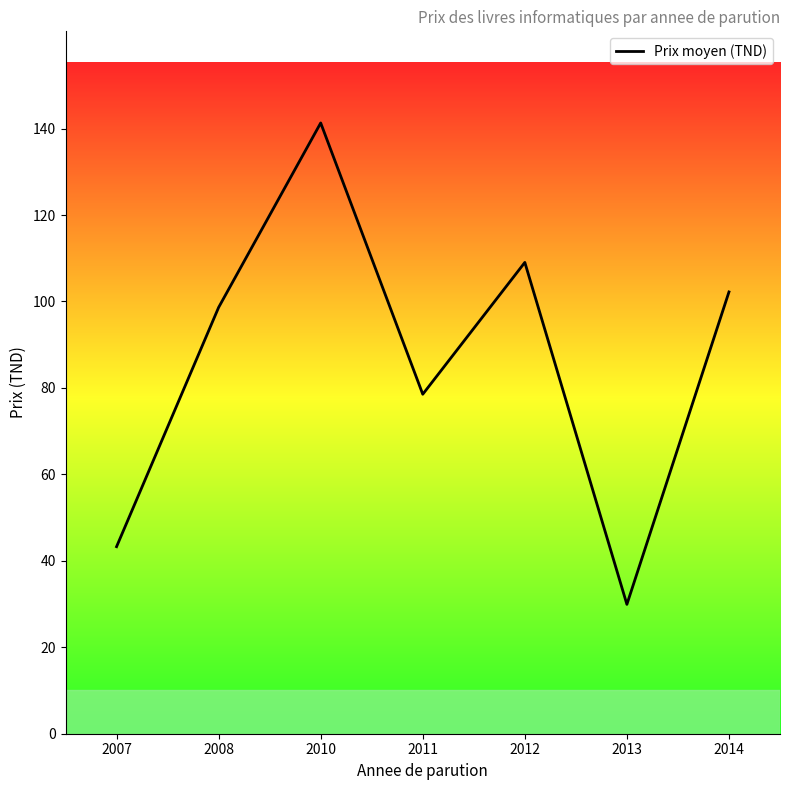

Rank the categories by value from highest to lowest.

2010, 2012, 2014, 2008, 2011, 2007, 2013